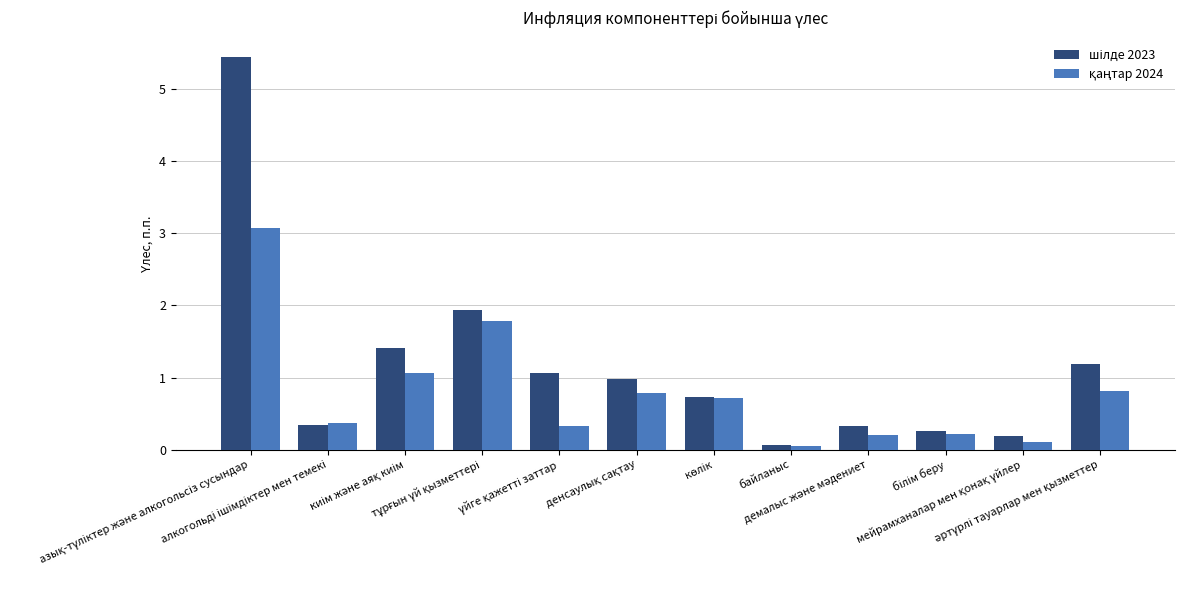

What is the maximum value shown in the chart?

5.4